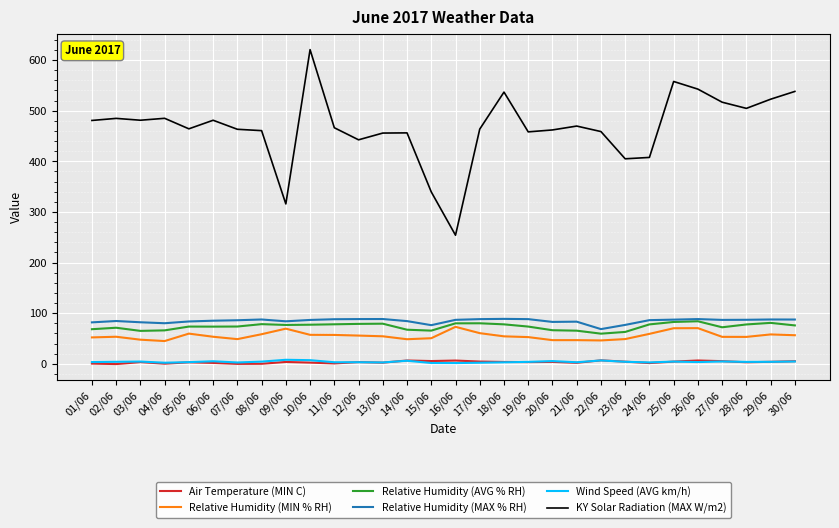

The value of KY Solar Radiation (MAX W/m2) at 04/06 is 485.0. True or false?

True